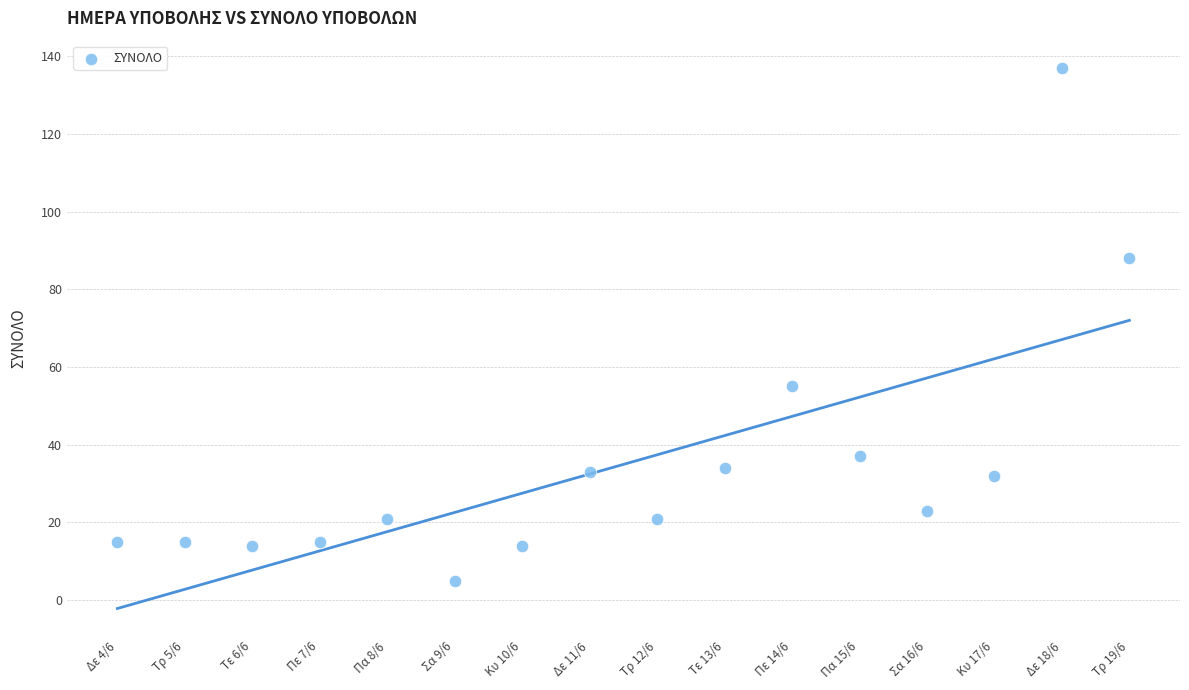

What is the range of Y values (max minus min)?

132